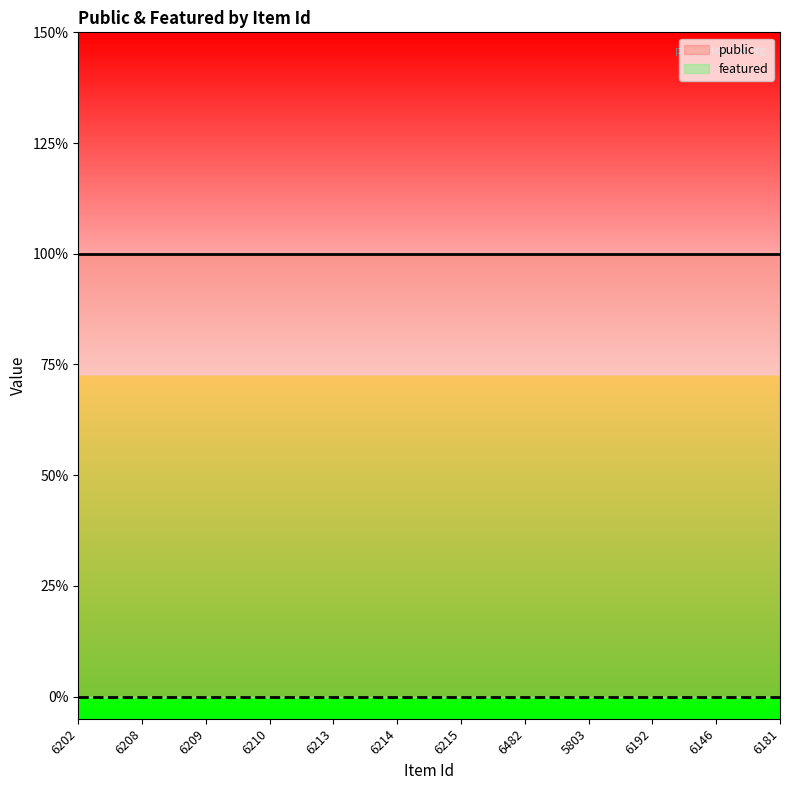

True or false: public and featured cross at least once.

False